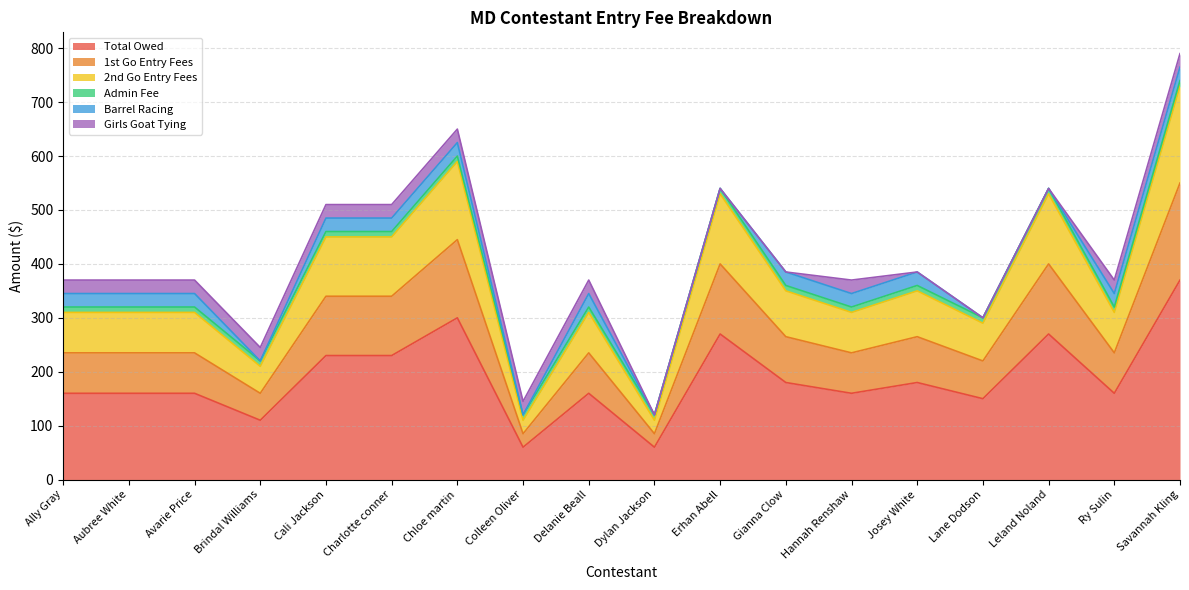

True or false: 1st Go Entry Fees and Total Owed intersect in this chart.

False